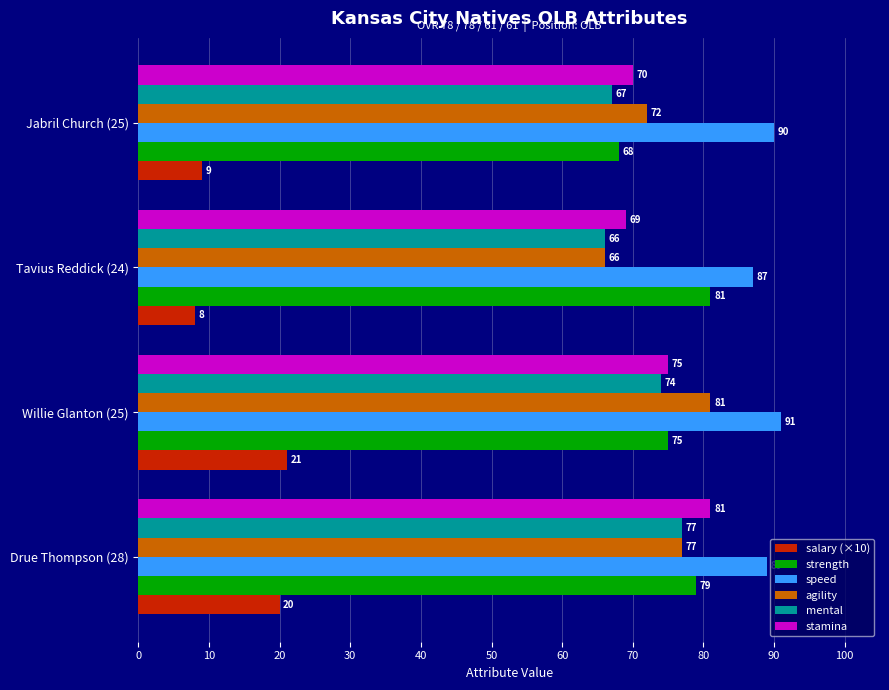

Rank the categories by strength value from lowest to highest.

Jabril Church (25), Willie Glanton (25), Drue Thompson (28), Tavius Reddick (24)